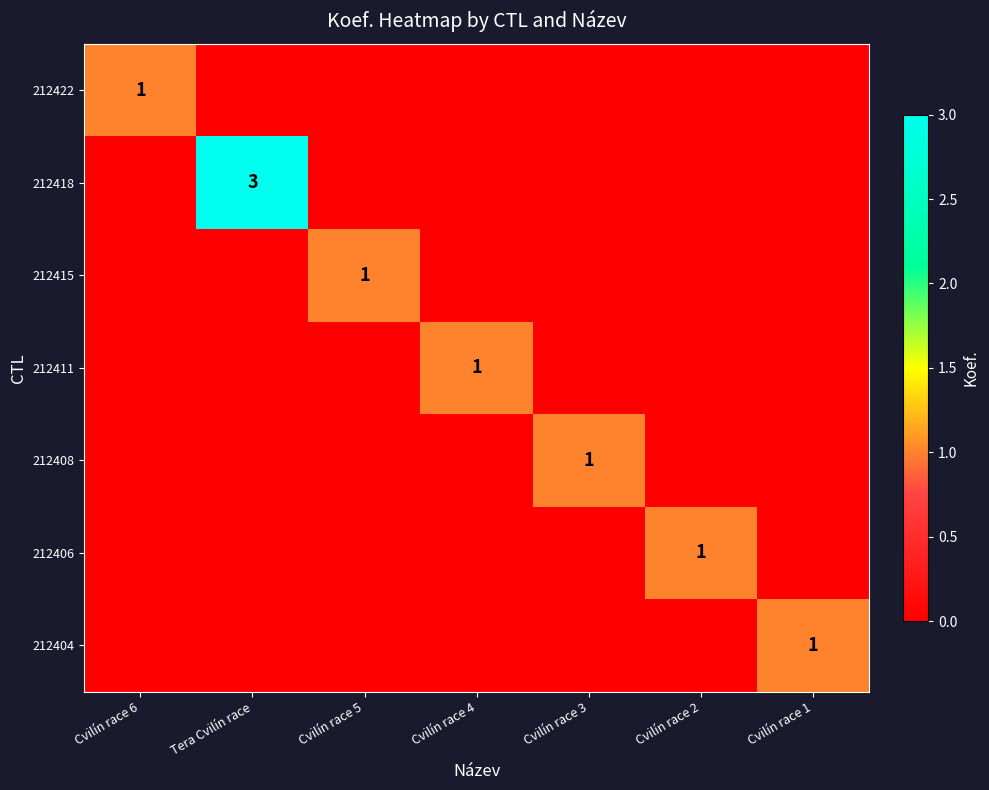

How many distinct data groups are displayed?

7